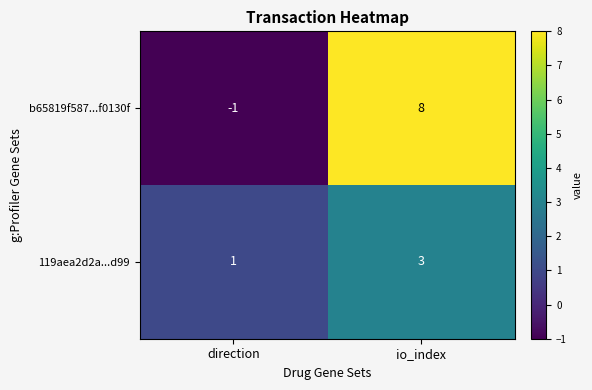

What is the sum of all 119aea2d2a...d99 values?

4